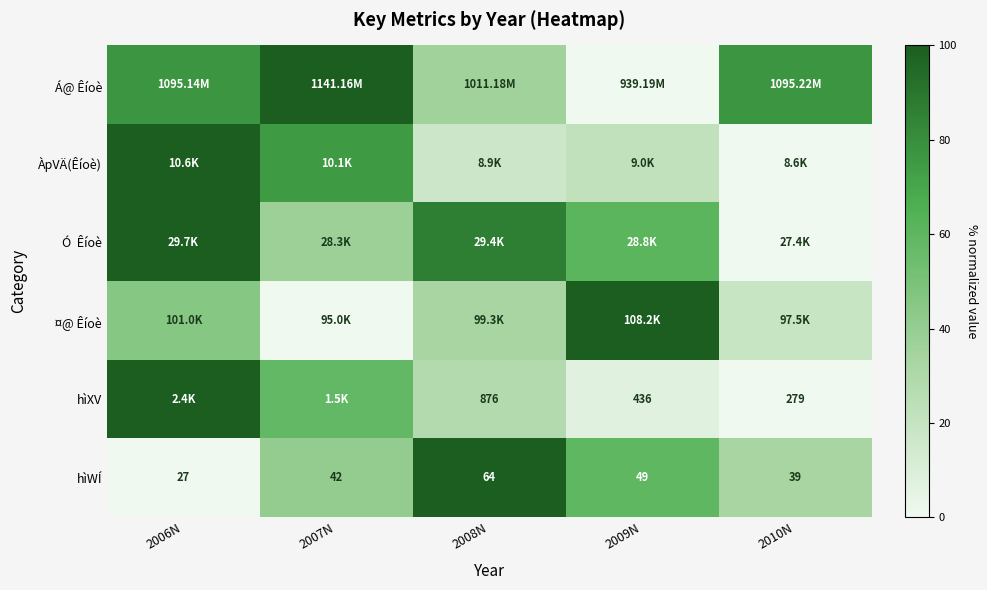

List the series in order of their peak value, lowest first.

Á@ Êíoè, ÀpVÄ(Êíoè), Ó Êíoè, ¤@ Êíoè, hìXV, hìWÍ